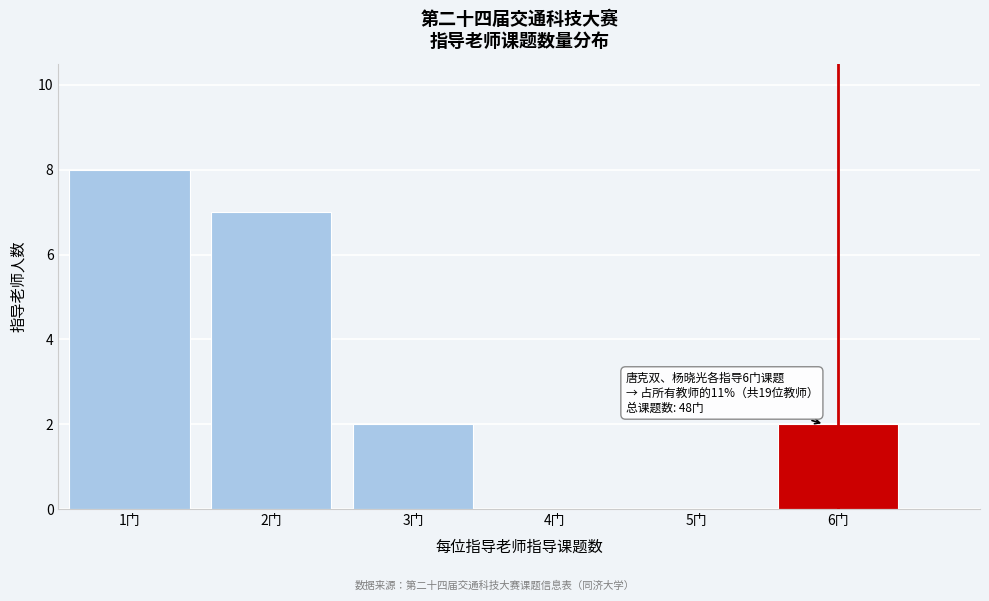

Which range on the x-axis has the tallest bar?

0.5 to 1.5